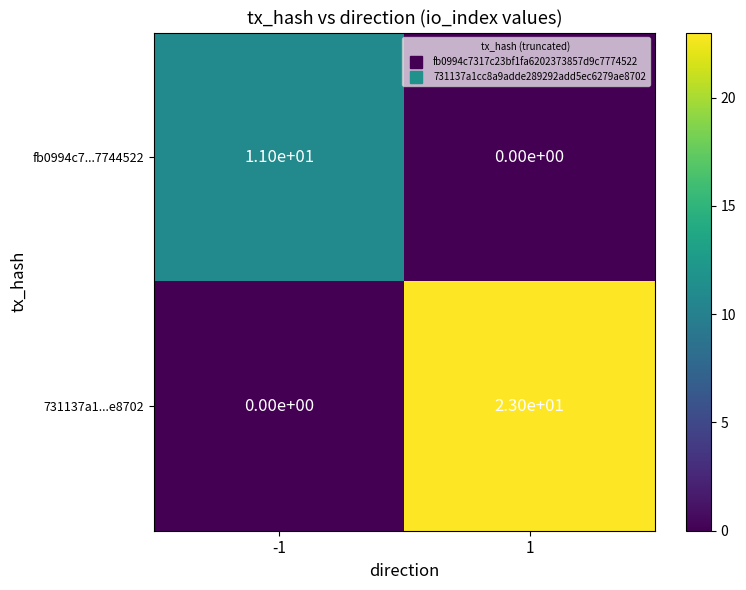

List the series in order of their overall mean, lowest first.

fb0994c7...7744522, 731137a1...e8702